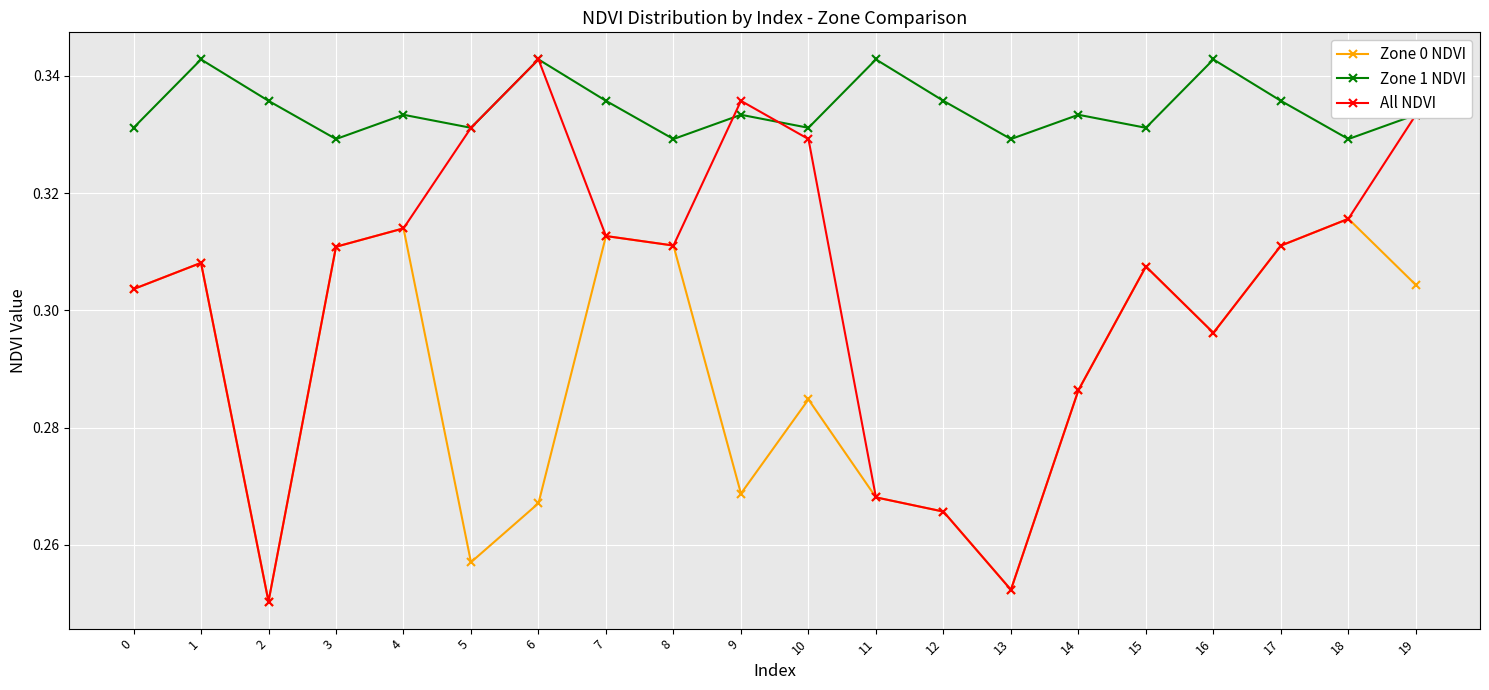

How many categories are shown in the chart?

20